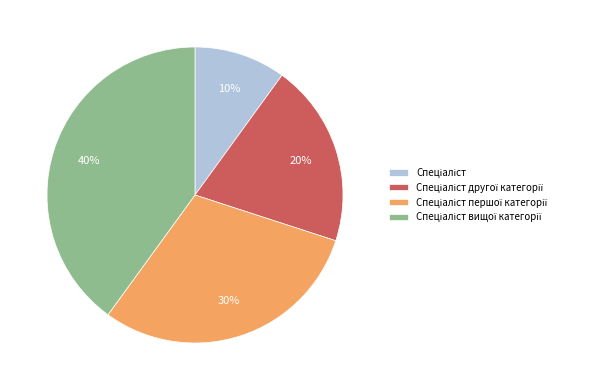

Does any single category account for the majority?

No